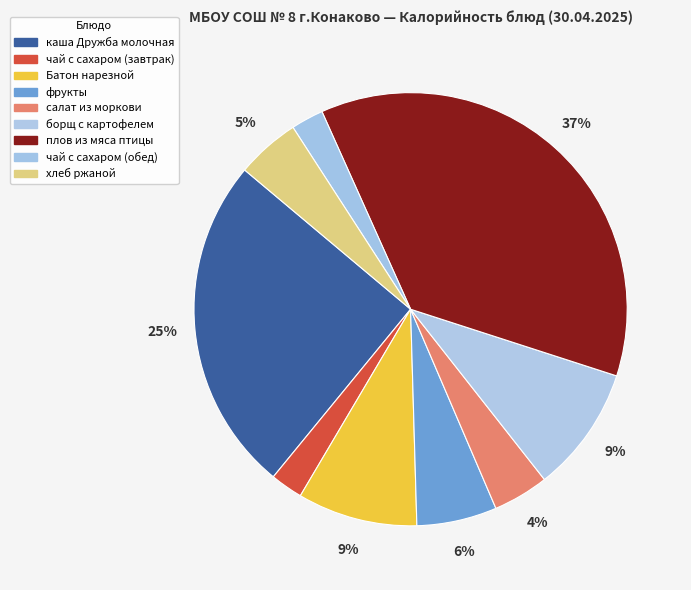

Count the number of slices in the pie.

9